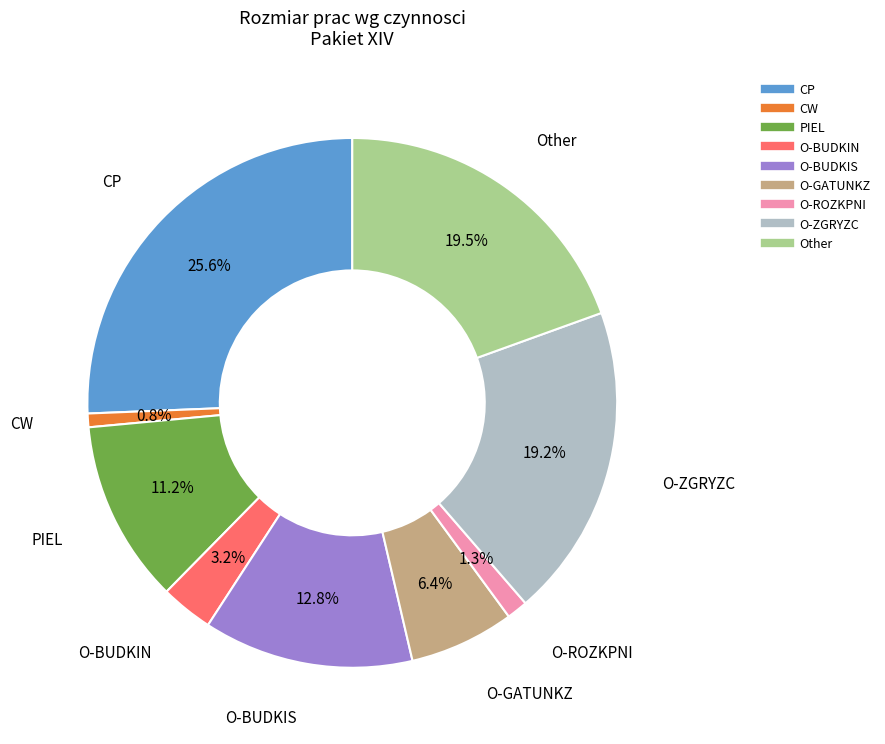

To the nearest percent, what is the difference between the largest and smallest slice percentages?

25%